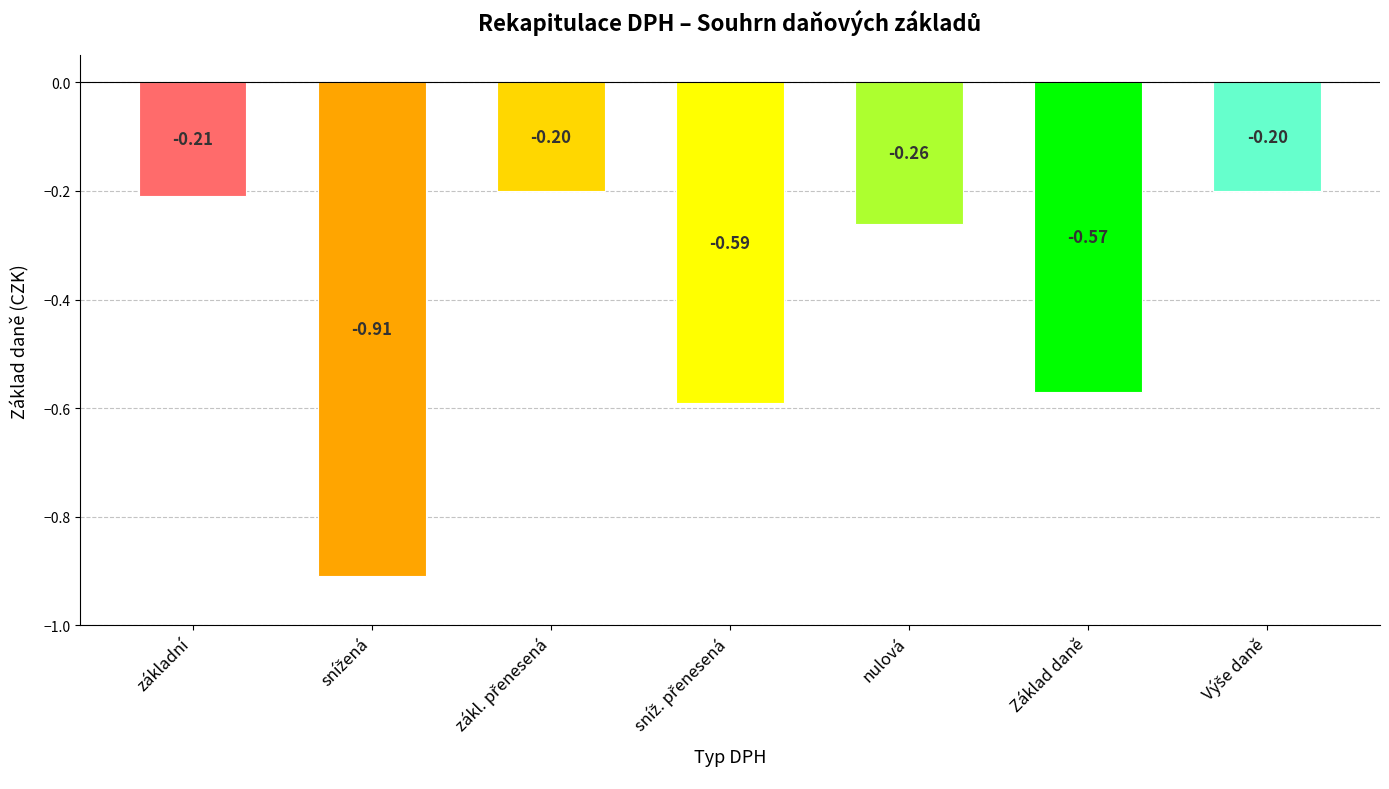

What is the label of the 6th bar from the left?

Základ daně